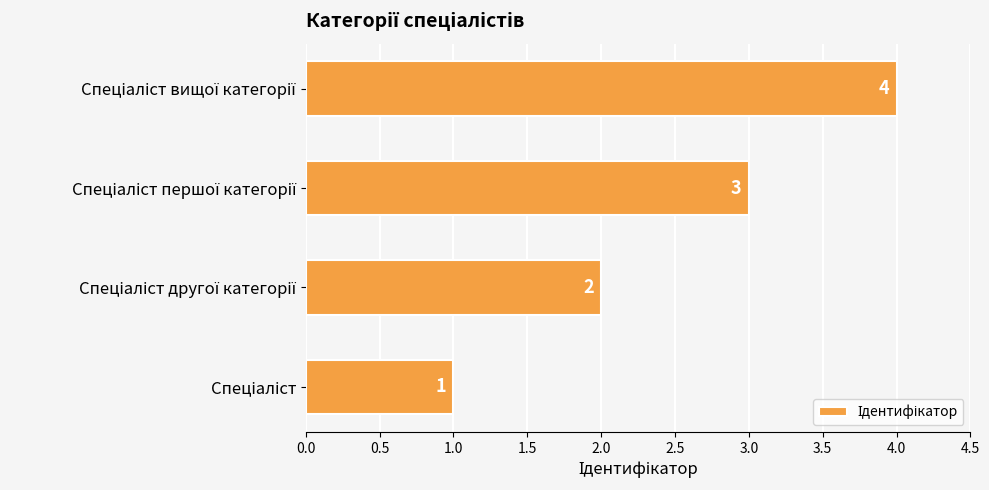

What is the sum of all values?

10